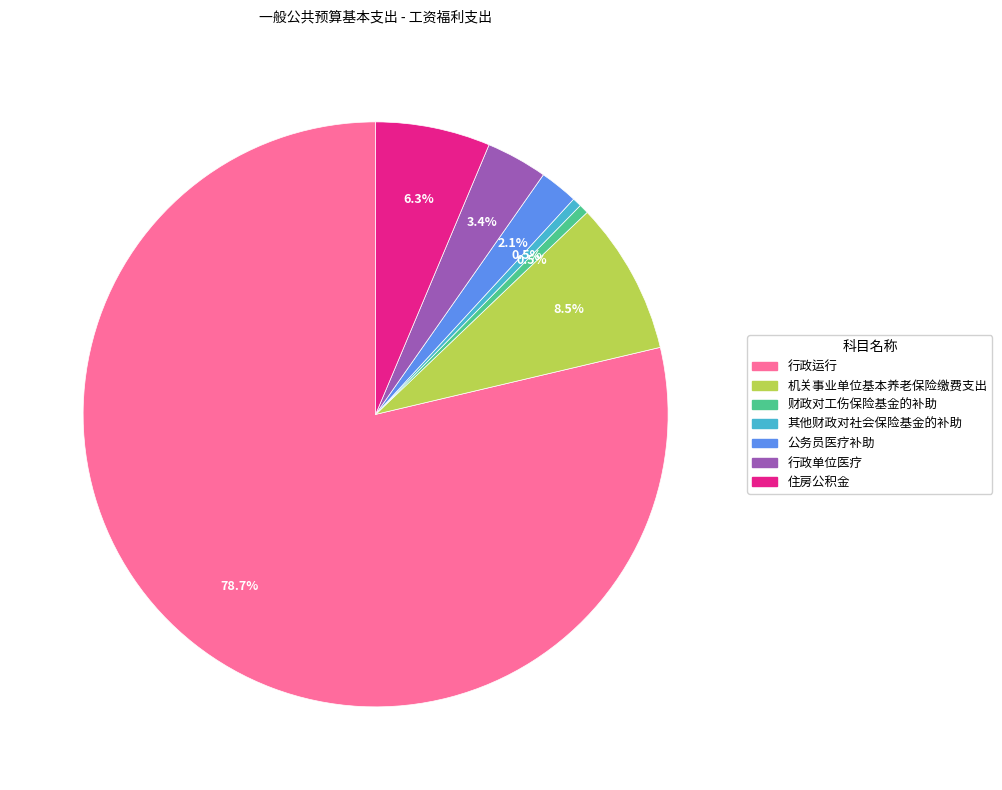

Does any single category account for the majority?

Yes